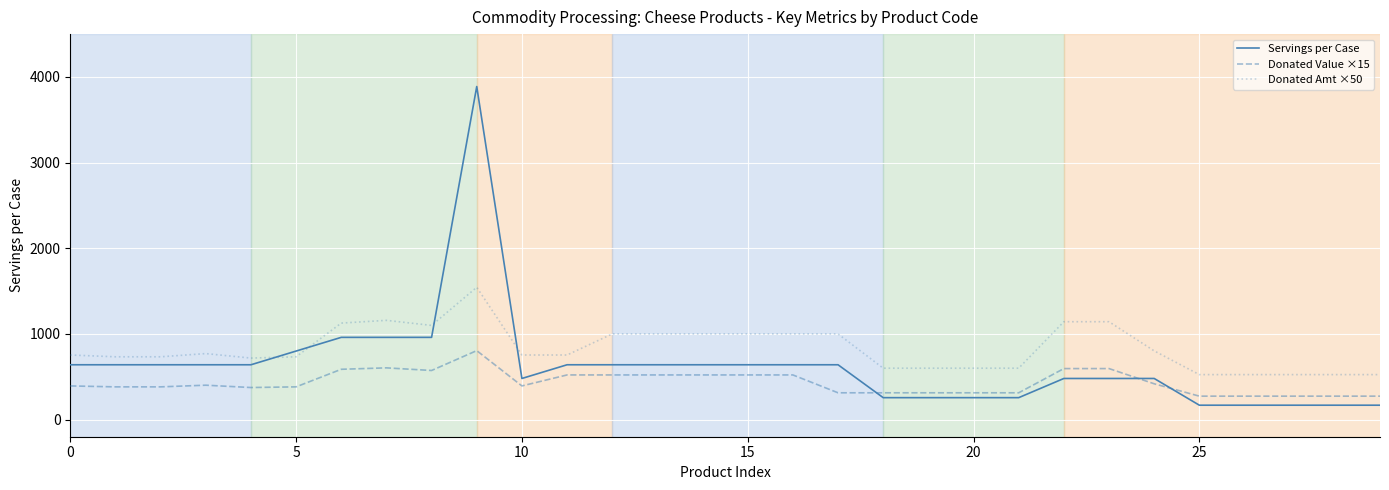

What is the total value across all series at 18?

1168.8